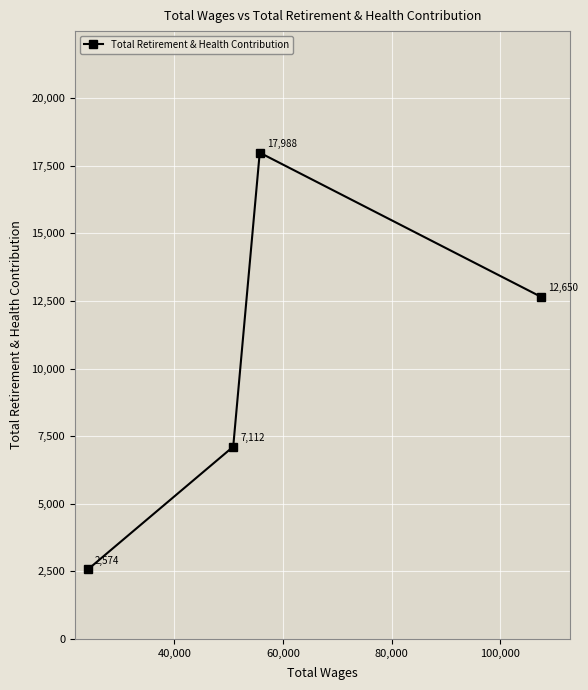

What is the value of the 1st point from the left?

2574